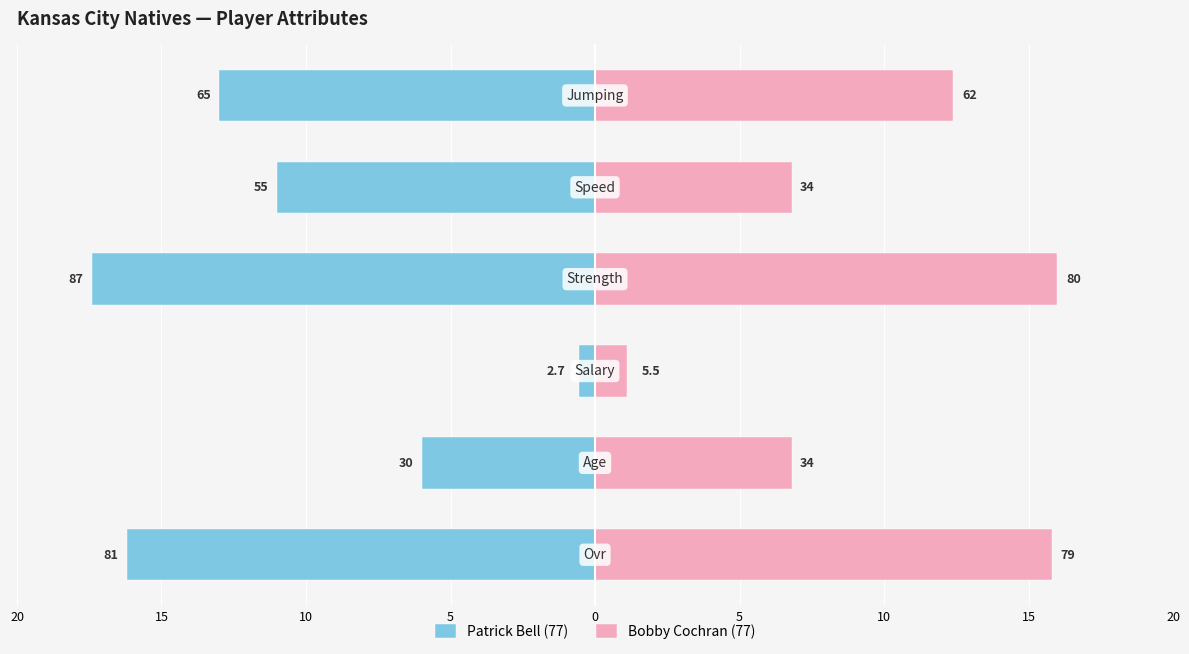

What are all the series names shown in the legend?

Patrick Bell (77), Bobby Cochran (77)